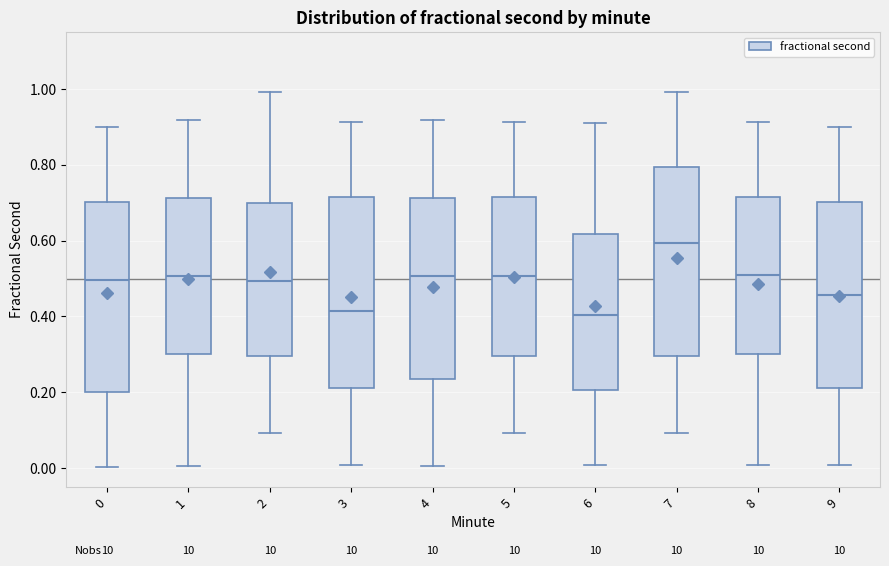

Reading left to right, read every box against the y-axis: the position of its median line, the range the box covers, and the ends of its whiskers. The values are not printed on the chart, so give them approximately, as read against the axis.

0: median 0.50, box 0.20 to 0.70, whiskers 0.00 to 0.90
1: median 0.50, box 0.30 to 0.72, whiskers 0.00 to 0.92
2: median 0.50, box 0.30 to 0.70, whiskers 0.10 to 1.00
3: median 0.42, box 0.22 to 0.72, whiskers 0.00 to 0.92
4: median 0.50, box 0.24 to 0.72, whiskers 0.00 to 0.92
5: median 0.50, box 0.30 to 0.72, whiskers 0.10 to 0.92
6: median 0.40, box 0.20 to 0.62, whiskers 0.00 to 0.92
7: median 0.60, box 0.30 to 0.80, whiskers 0.10 to 1.00
8: median 0.50, box 0.30 to 0.72, whiskers 0.00 to 0.92
9: median 0.46, box 0.22 to 0.70, whiskers 0.00 to 0.90